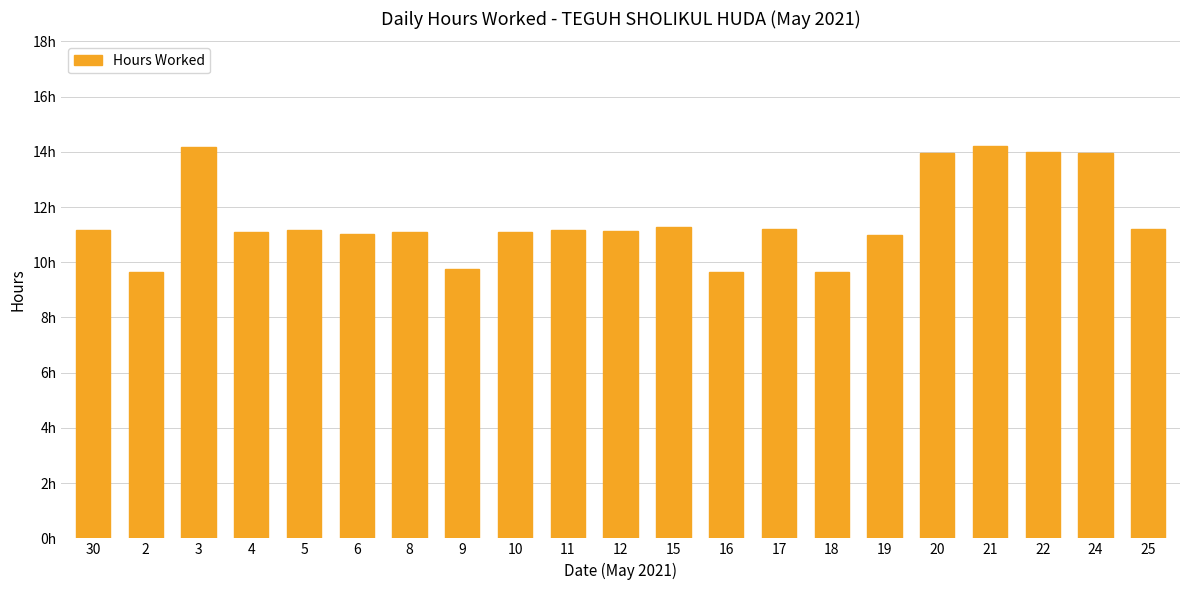

Rank the categories by value from highest to lowest.

21, 3, 22, 20, 24, 15, 25, 17, 30, 11, 5, 12, 10, 4, 8, 6, 19, 9, 18, 16, 2